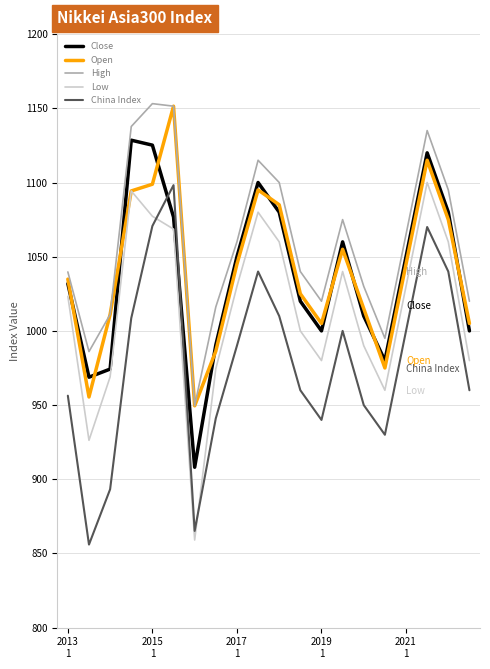

What is the minimum value shown in the chart?

856.0